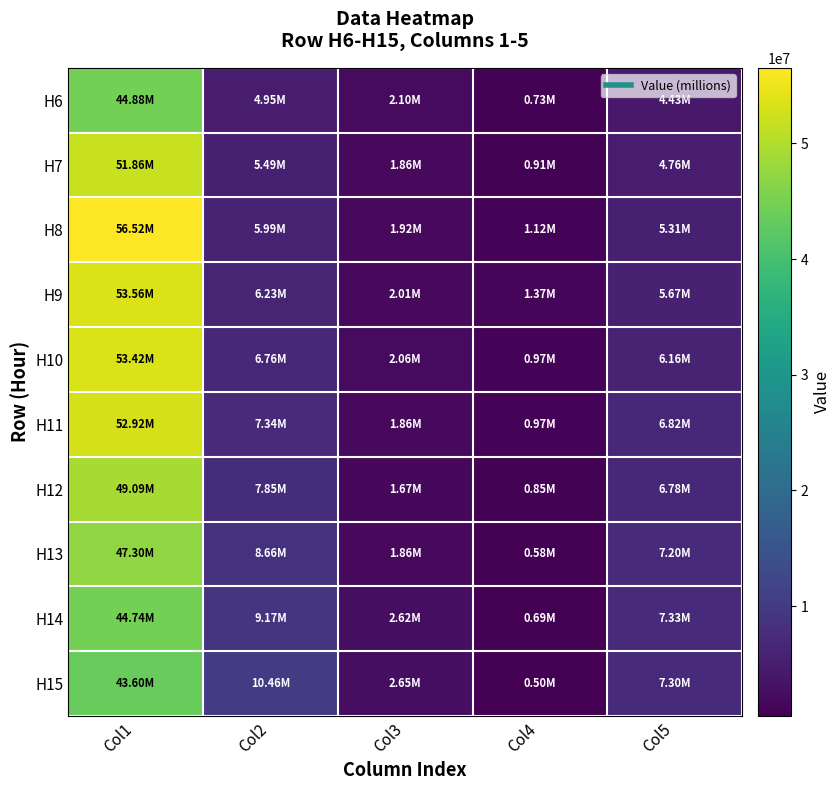

What is the greatest value displayed?

56524330